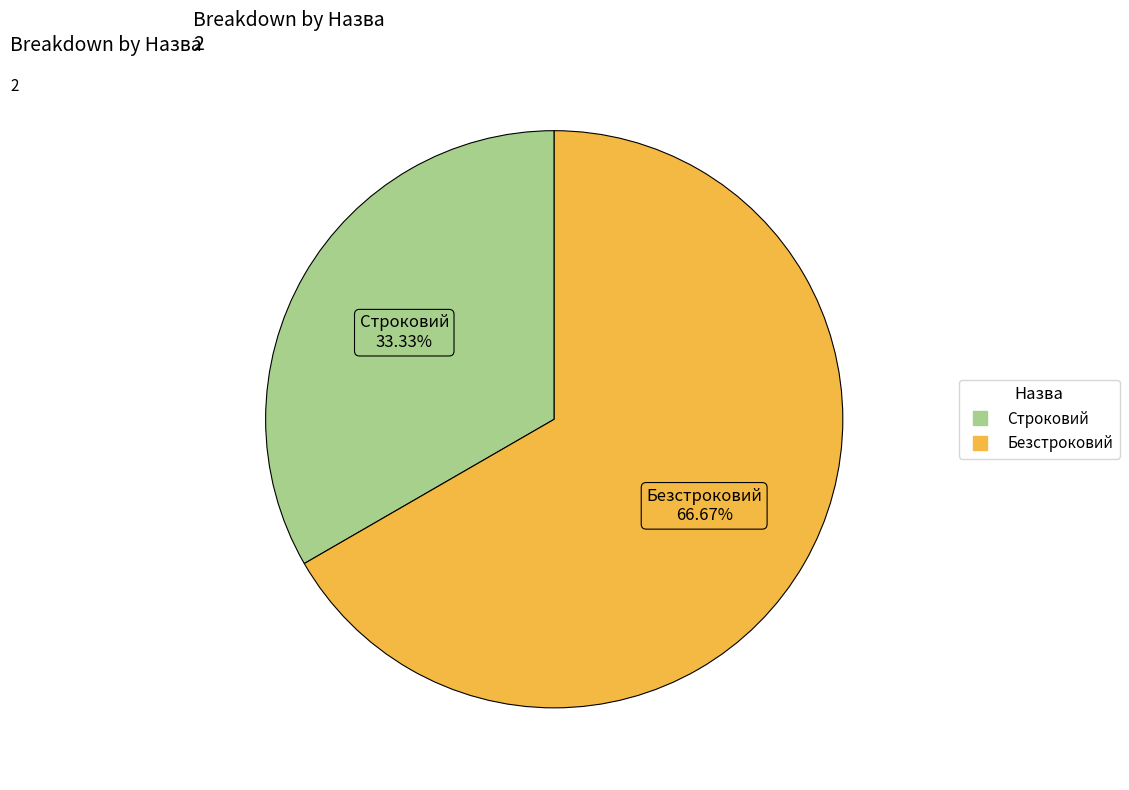

Count the number of slices in the pie.

2